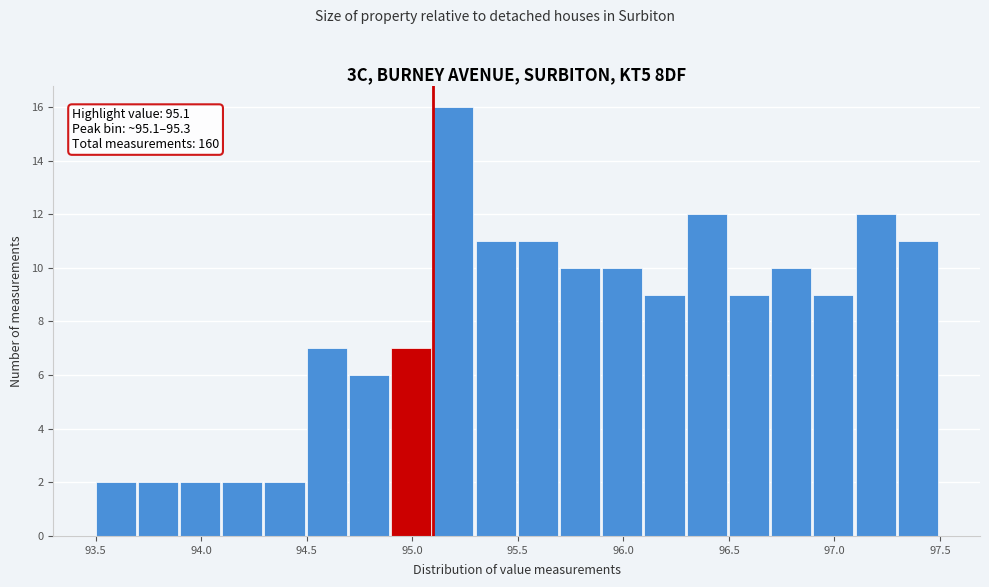

Which range on the x-axis has the tallest bar?

95.1 to 95.3